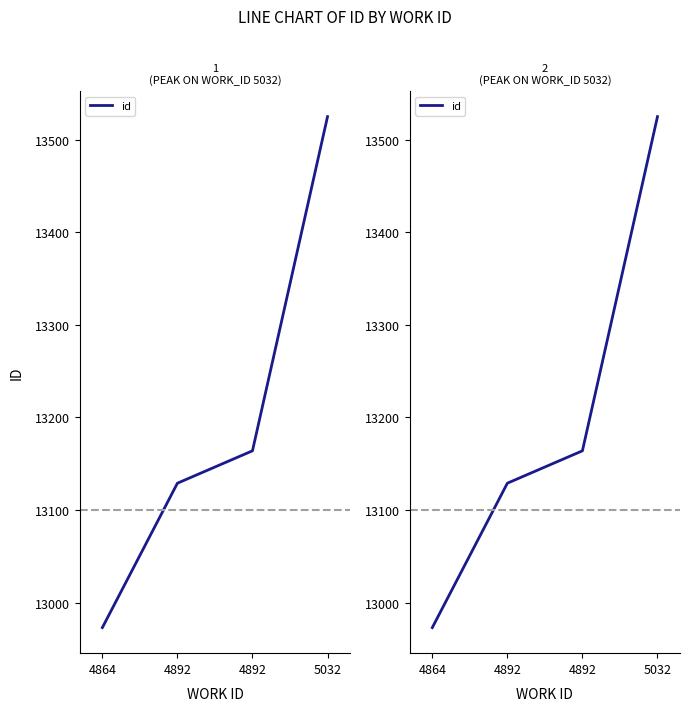

What is the sum of the values at 4864 and 4892?

26137